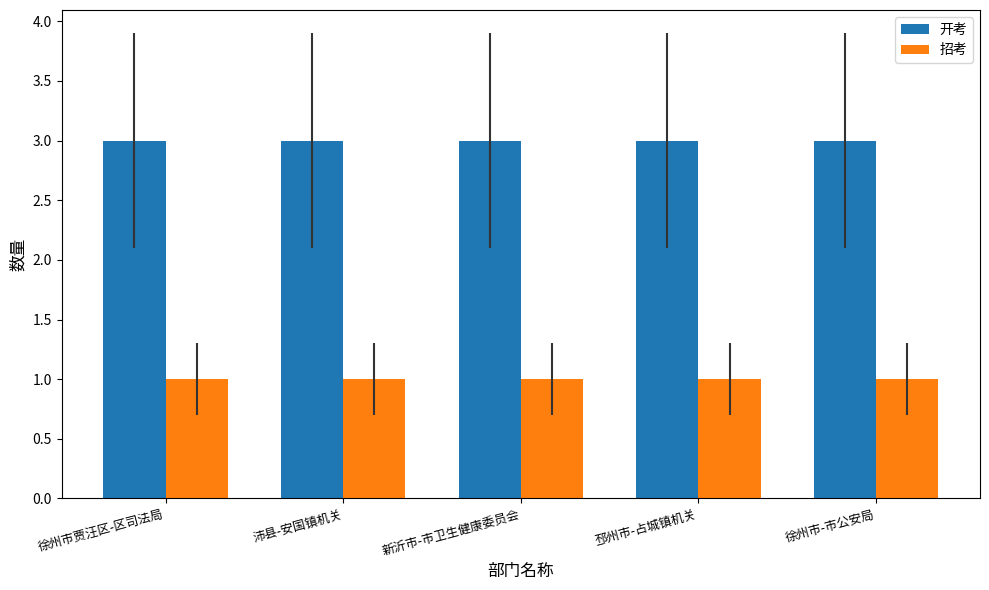

What is the highest value of the 招考 series?

1